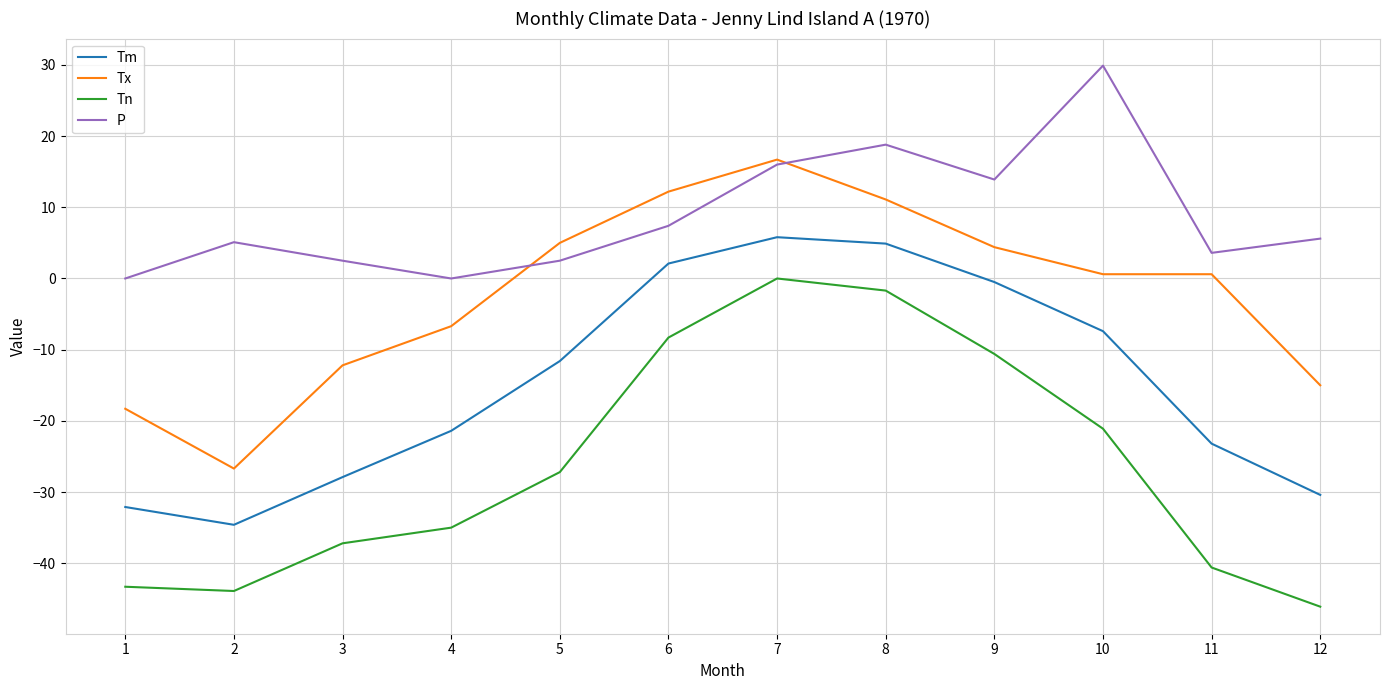

Rank the series at 4 from lowest to highest value.

Tn, Tm, Tx, P